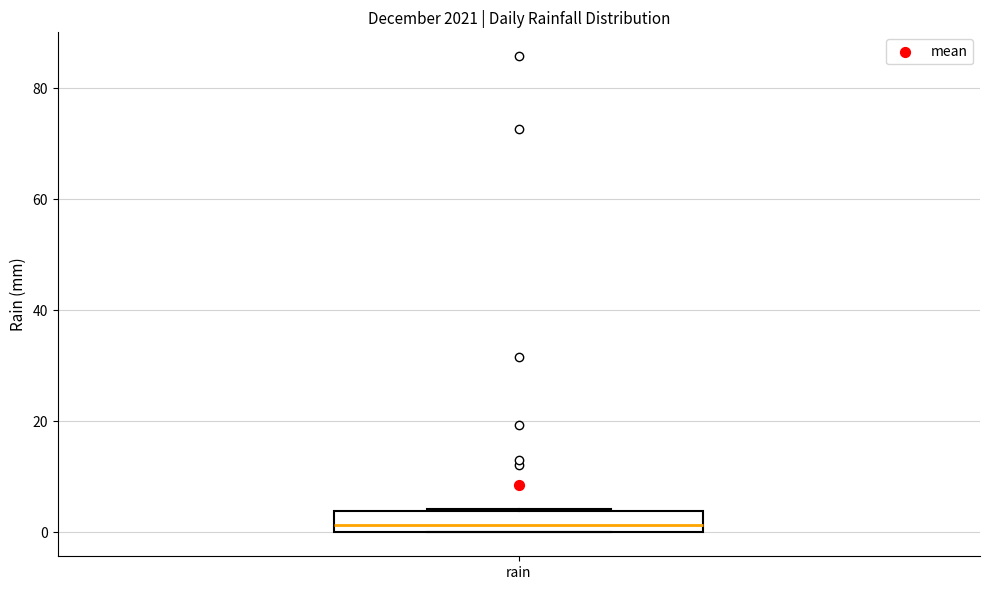

Transcribe this box plot: give where the median line is, the range the box spans, and where the two whiskers end, as read against the y-axis. The values are not printed on the chart, so give them approximately, as read against the axis.

median 2, box 0 to 4, whiskers 0 to 4